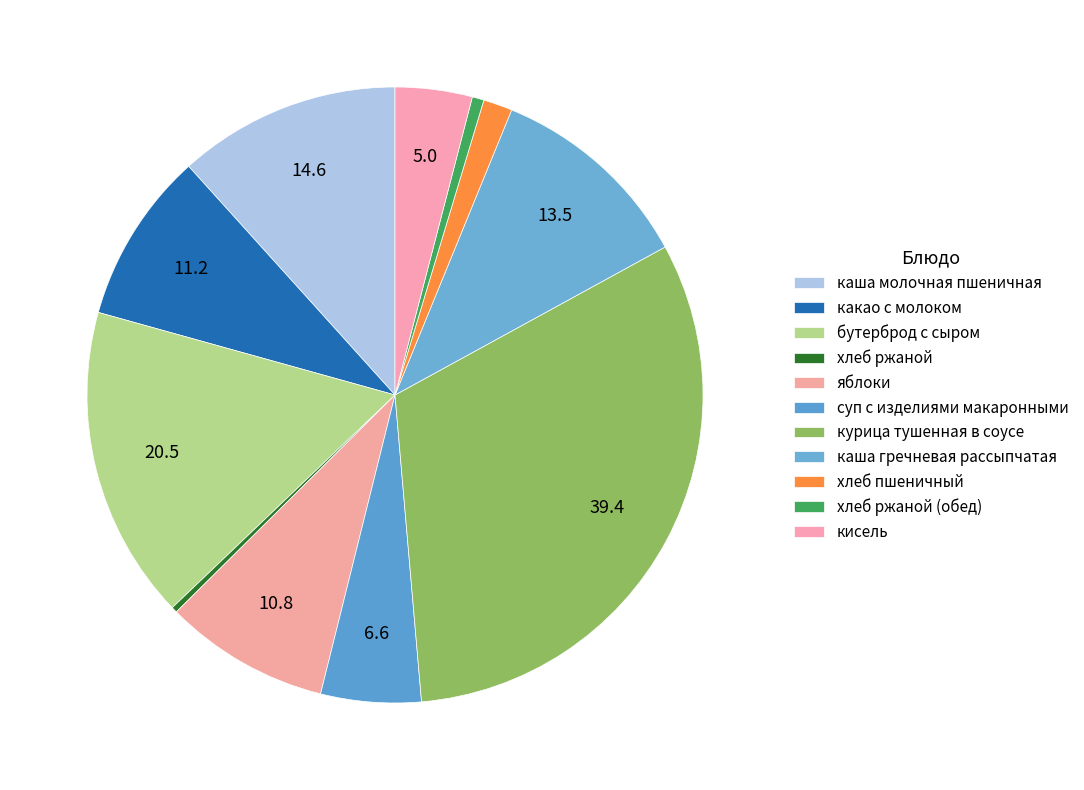

Combined, do яблоки and хлеб пшеничный account for over 50%?

No